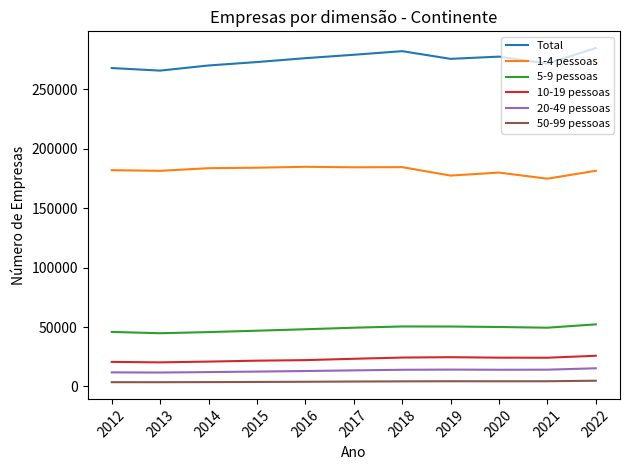

Which series has the largest range (max minus min)?

Total